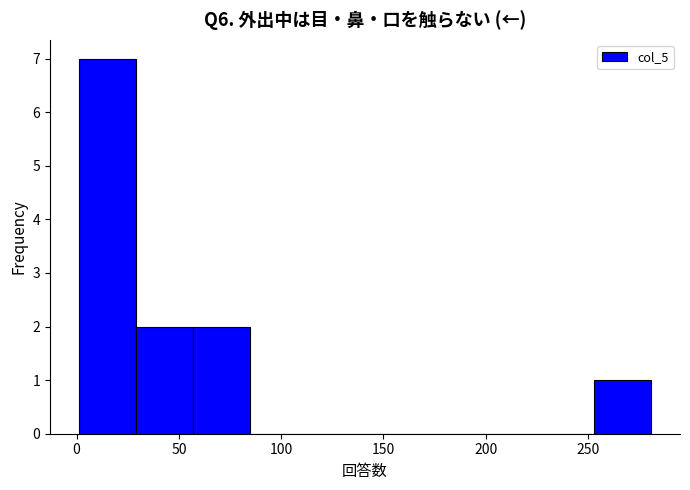

Reading left to right, list every bar in this chart as the range it spans on the x-axis followed by its height. Neither the bar edges nor the heights are printed on the chart, so give them approximately, as read against the axes.

1 to 29: 7
29 to 57: 2
57 to 85: 2
85 to 113: 0
113 to 141: 0
141 to 169: 0
169 to 197: 0
197 to 225: 0
225 to 253: 0
253 to 281: 1